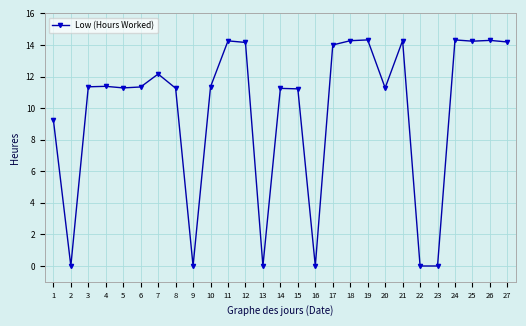

What is the value of the 26th point from the left?

14.3